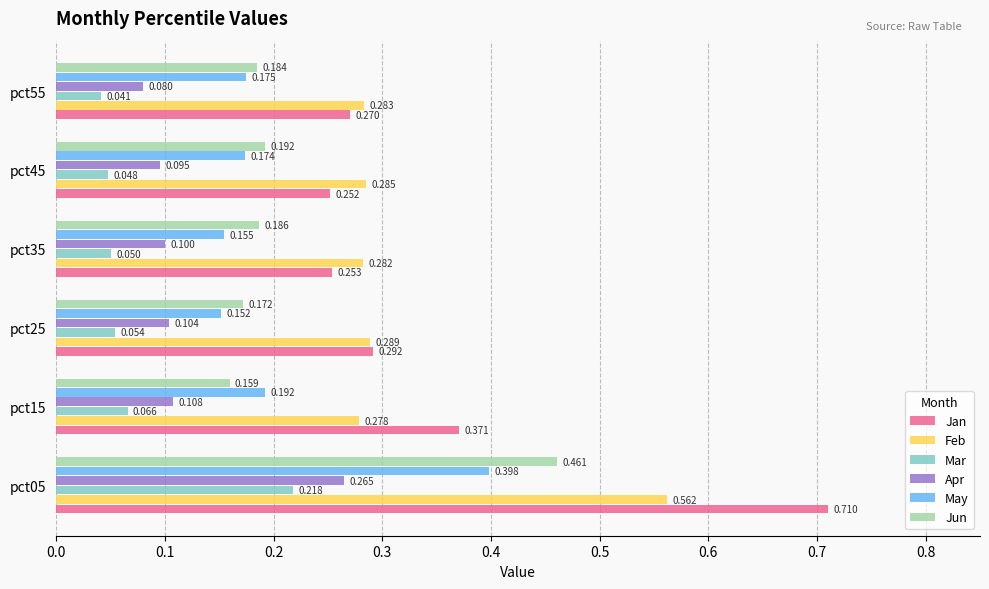

Is the value of Mar at pct55 greater than the value of Jun at pct35?

No